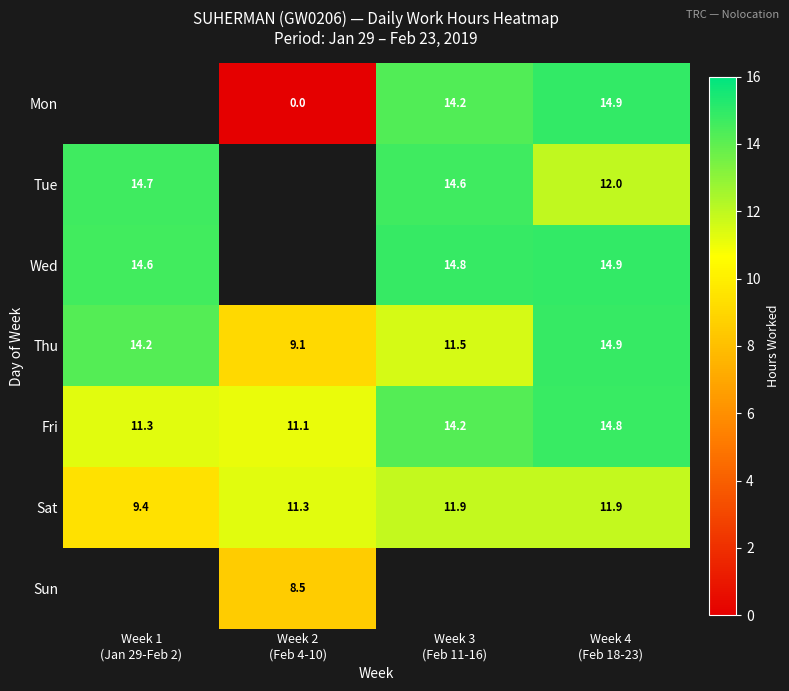

What is the difference between the highest and lowest values at Week 3
(Feb 11-16)?

3.3